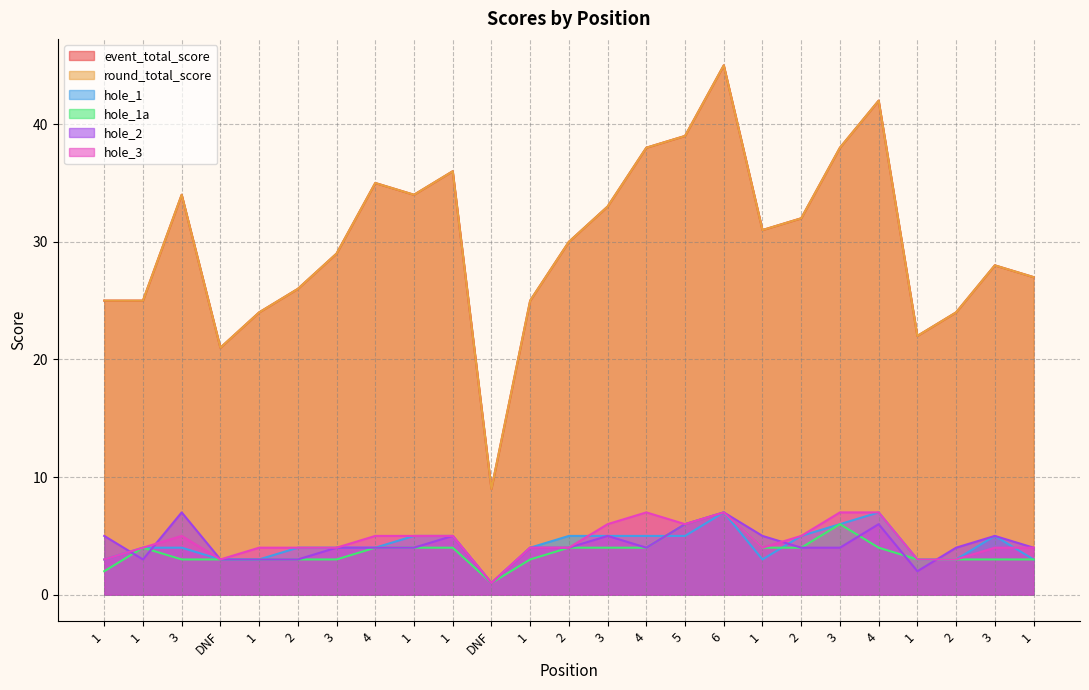

Does the chart have visible grid lines?

Yes